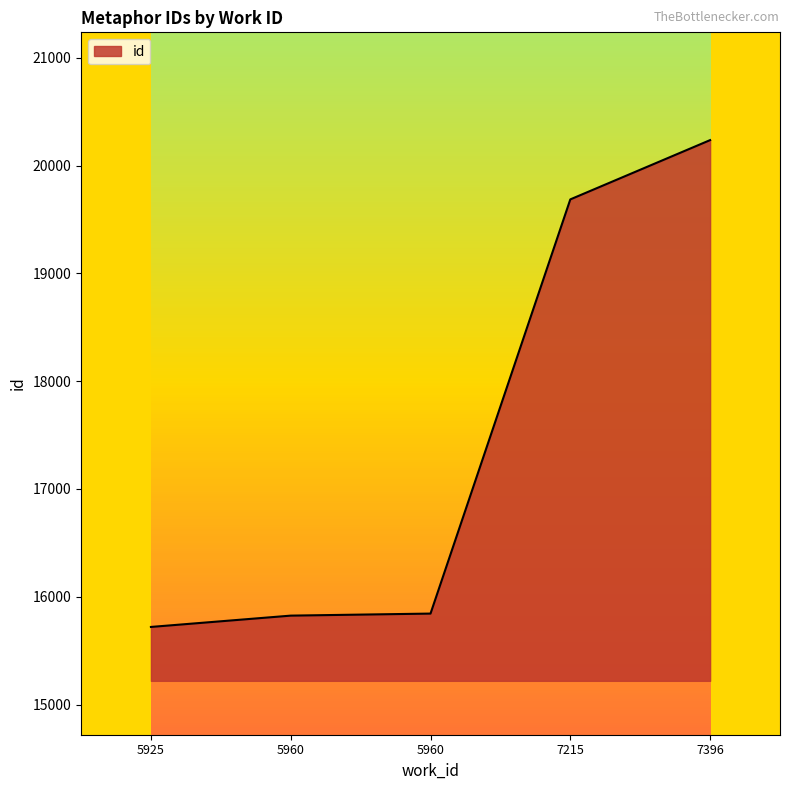

What value does the data have at 7396, to the nearest 10?

20240